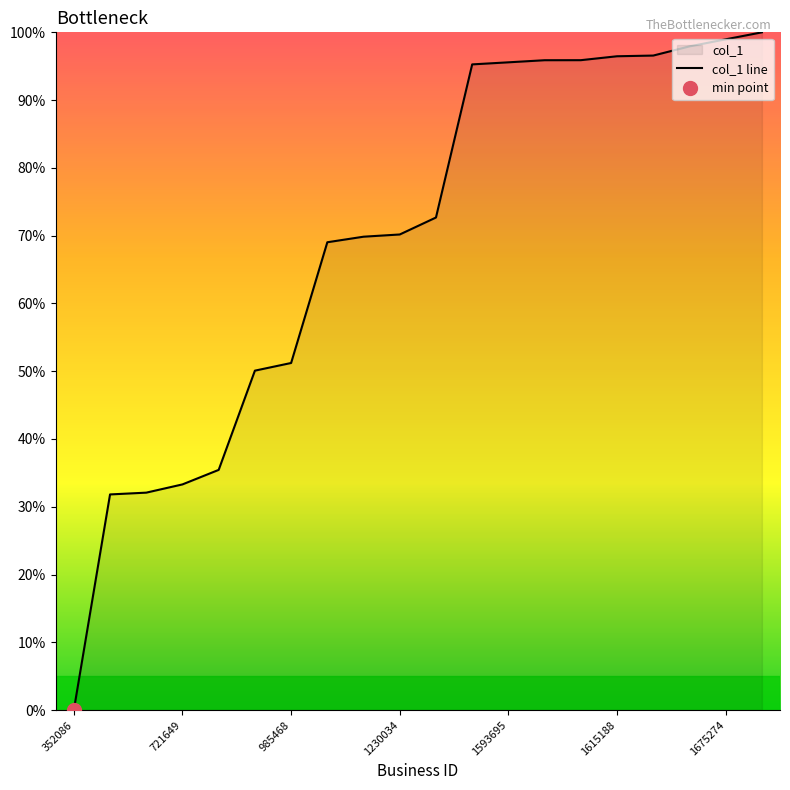

Rank the categories by value from lowest to highest.

352086, 703091, 706504, 721649, 746922, 965990, 985468, 1213887, 1225389, 1230034, 1264023, 1586077, 1593695, 1601218, 1601400, 1615188, 1617699, 1650101, 1675274, 1700103